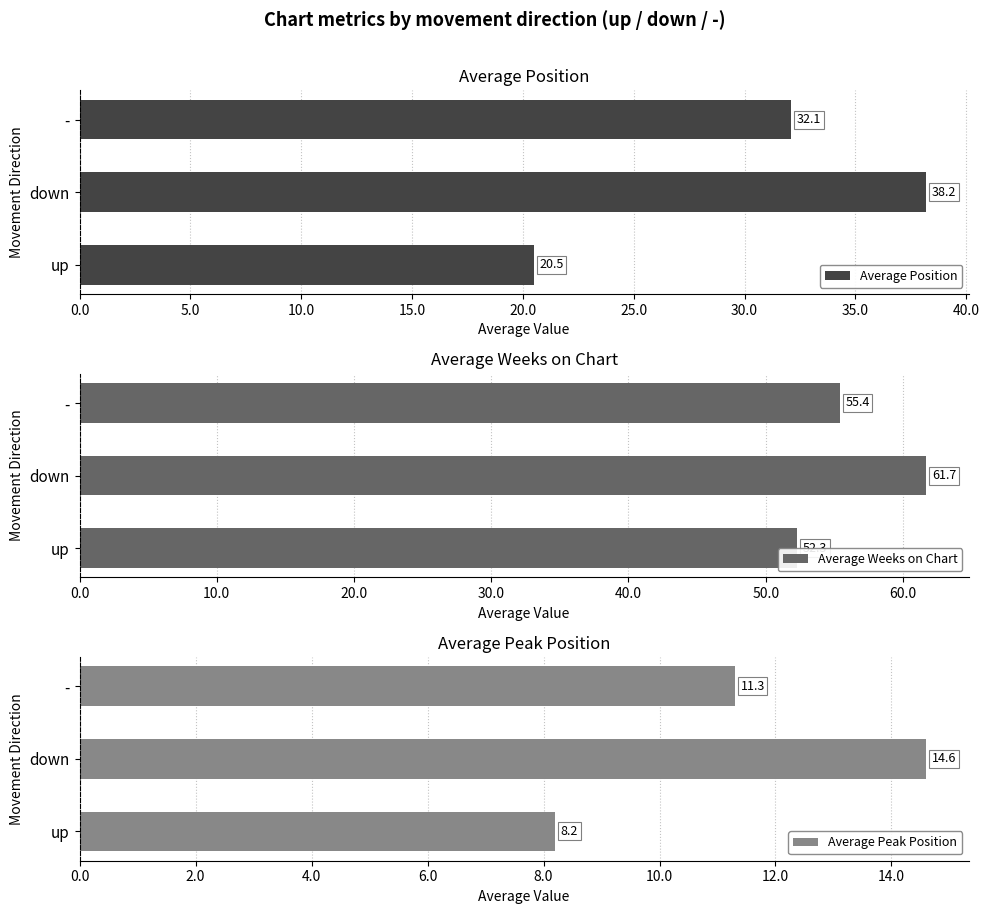

The value of Average Position at up is 14.0. True or false?

False